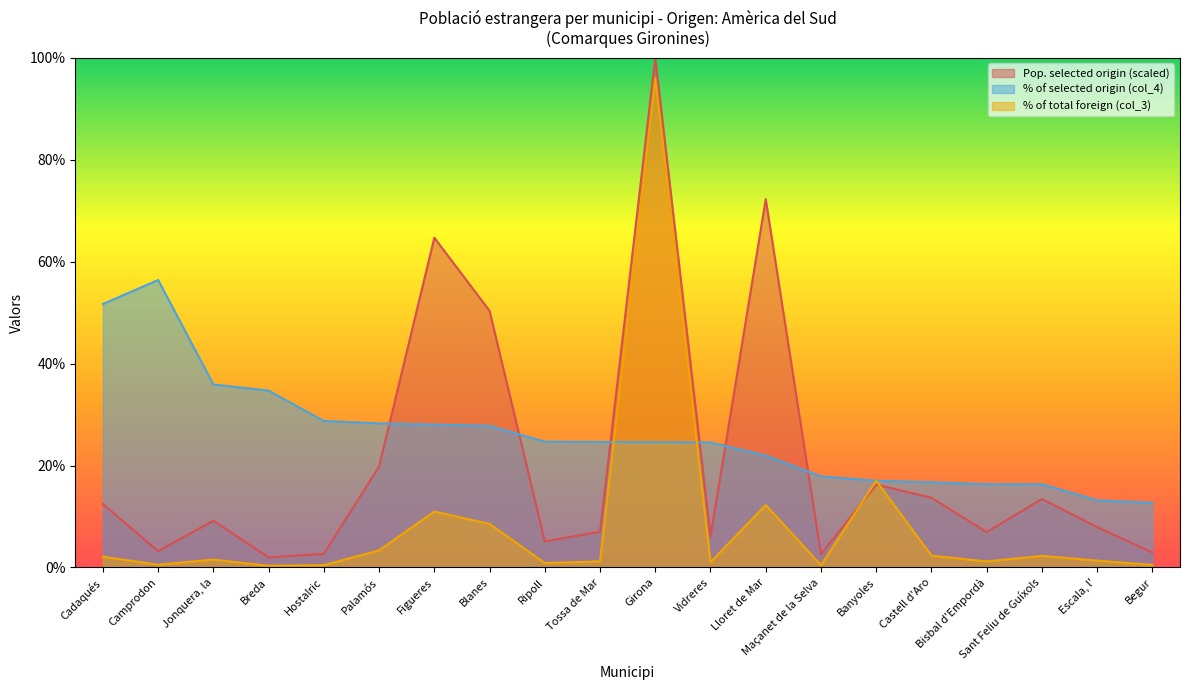

Which series has the largest total across all categories?

% of selected origin (col_4)